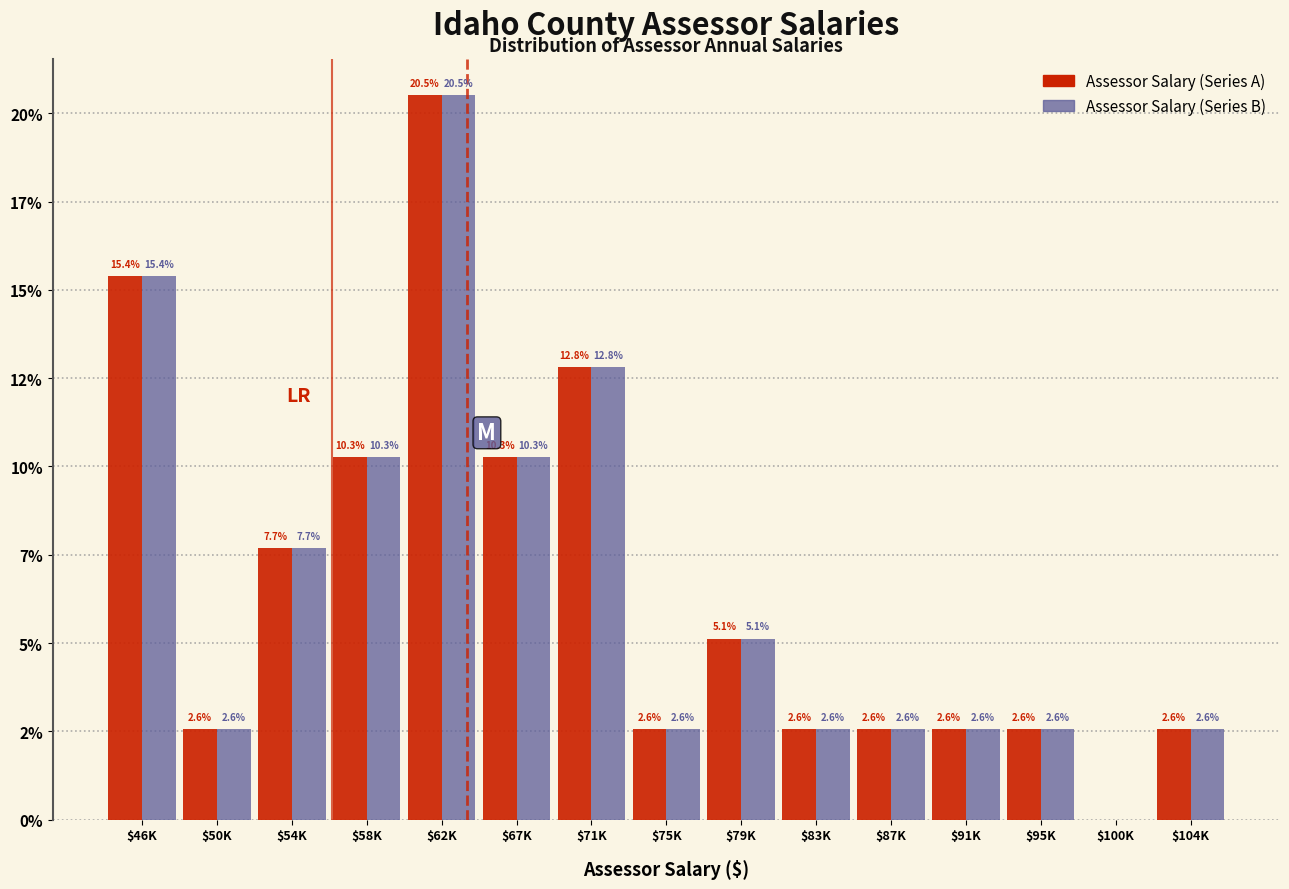

What are all the series names shown in the legend?

Assessor Salary (Series A), Assessor Salary (Series B)